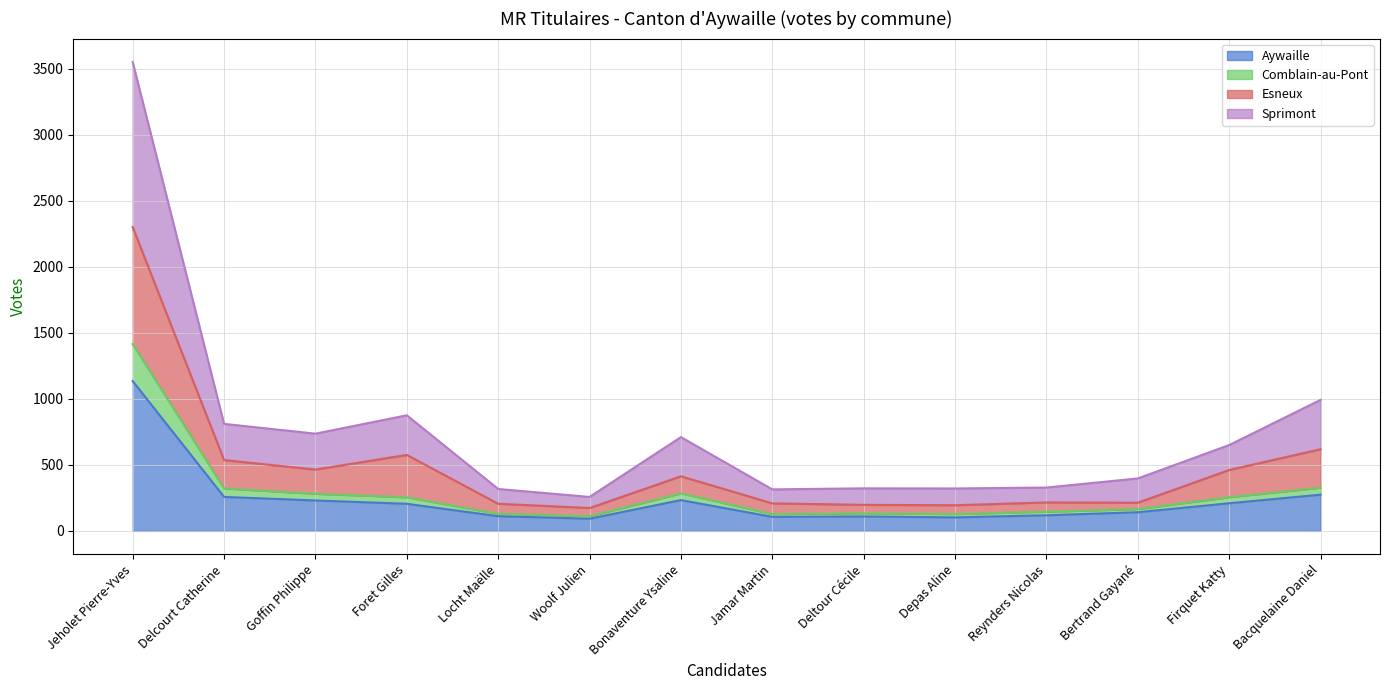

At which category is the sum across all series the highest?

Jeholet Pierre-Yves